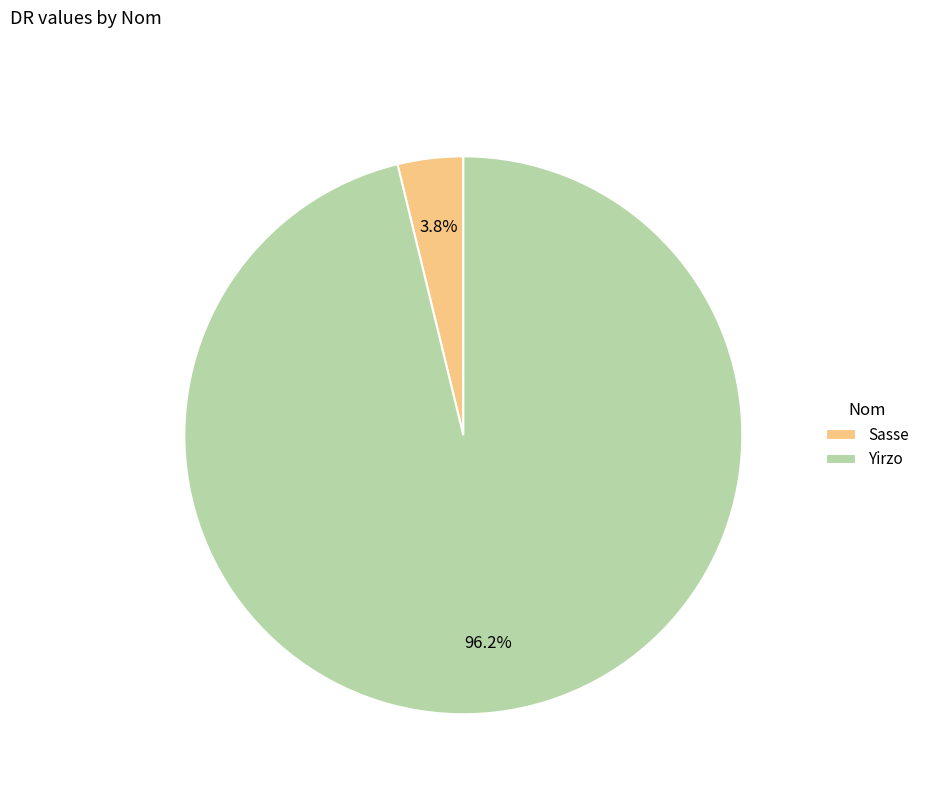

True or false: Yirzo accounts for 91% of the total.

False